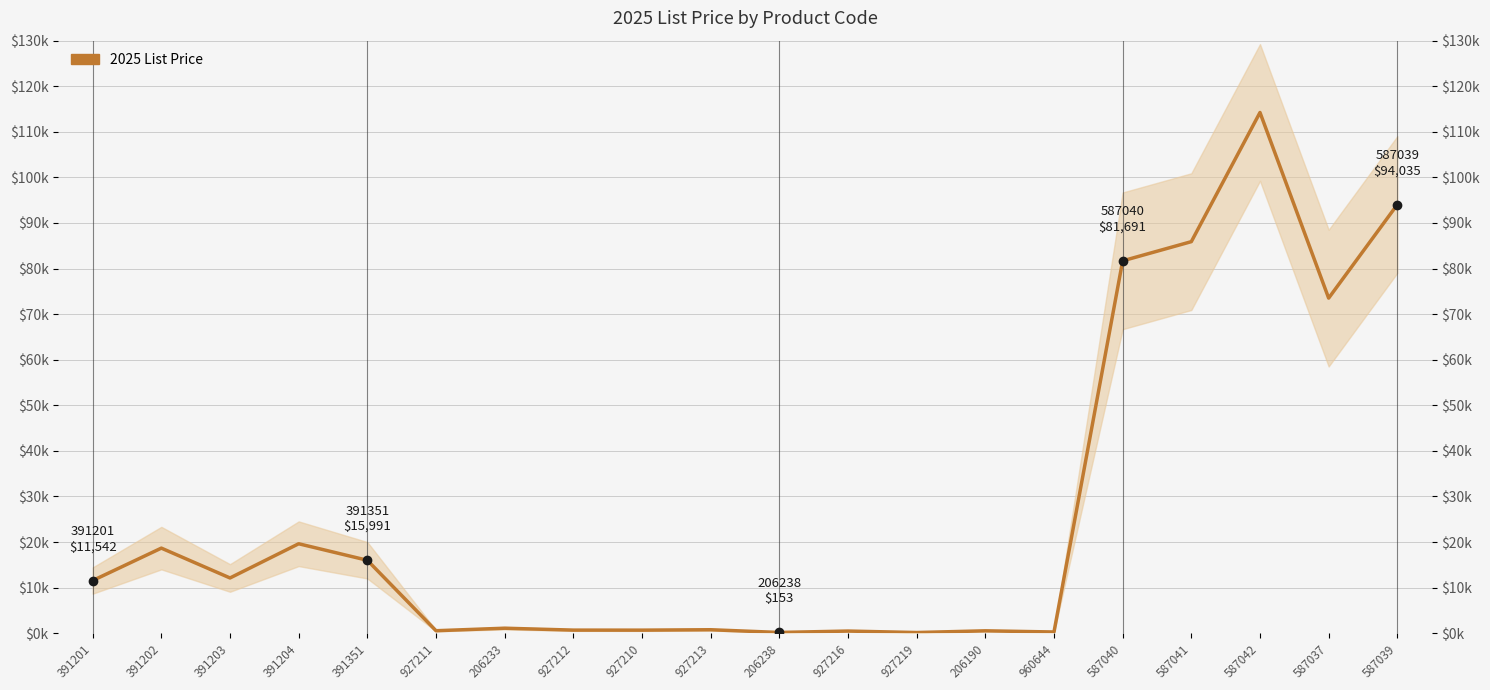

Where is the first local maximum?

391202